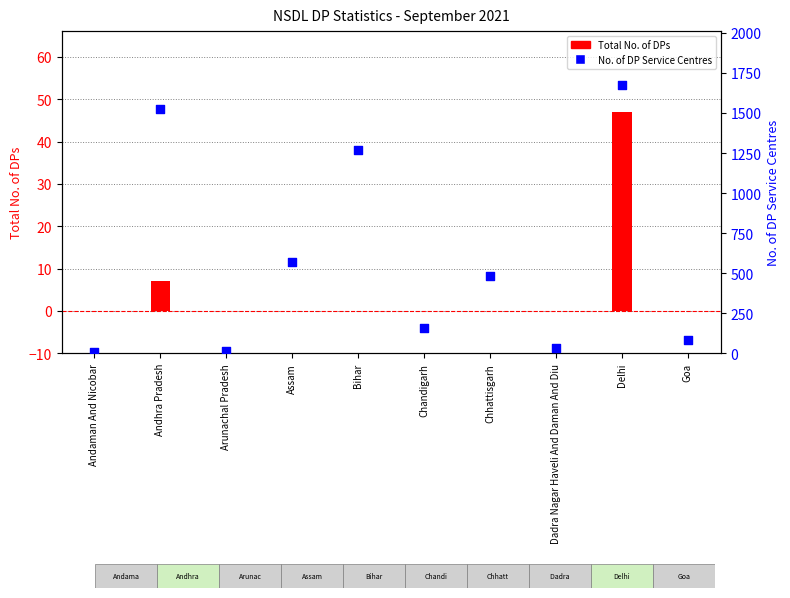

At which category is the sum across all series the highest?

Delhi